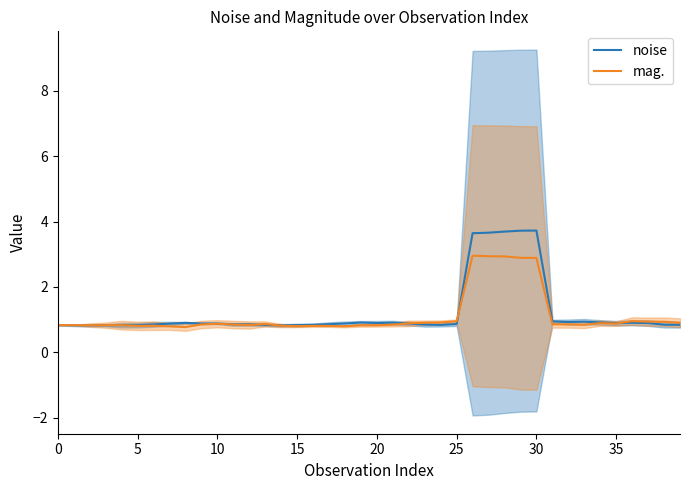

What is the minimum value for mag.?

0.8